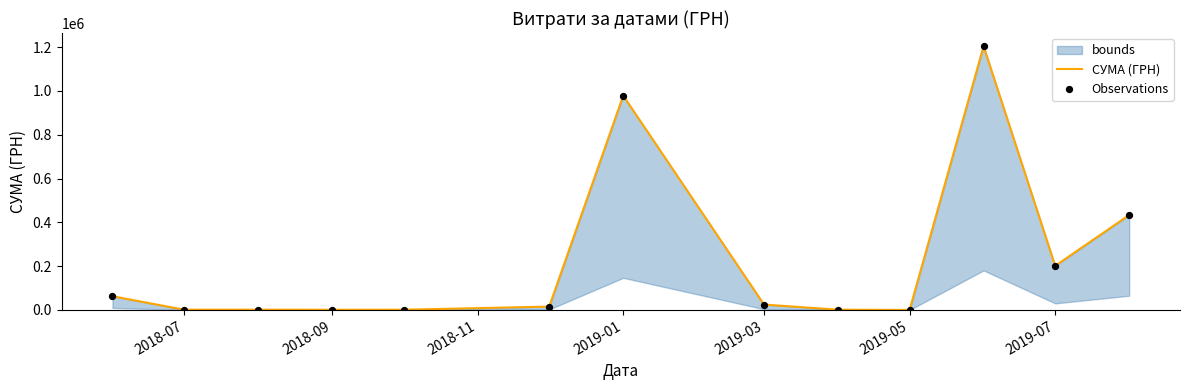

Which series contains the lowest Y value?

СУМА (ГРН)